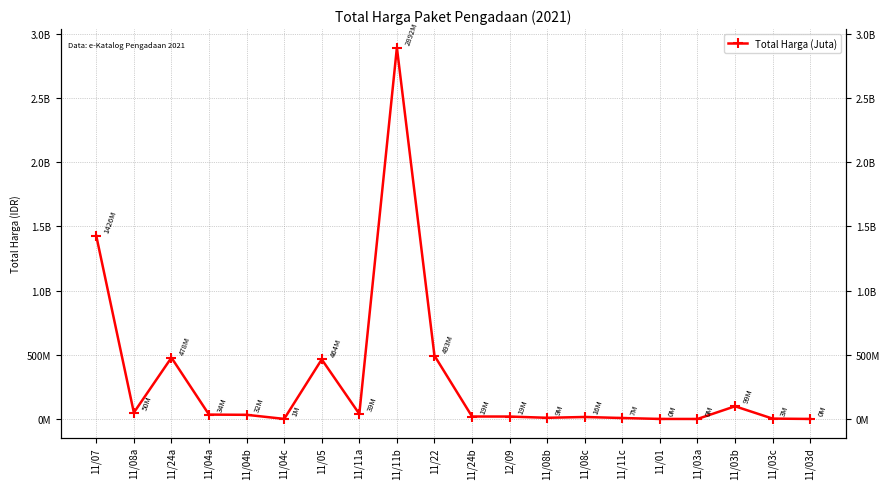

The value at 11/04a is 34000000. True or false?

True